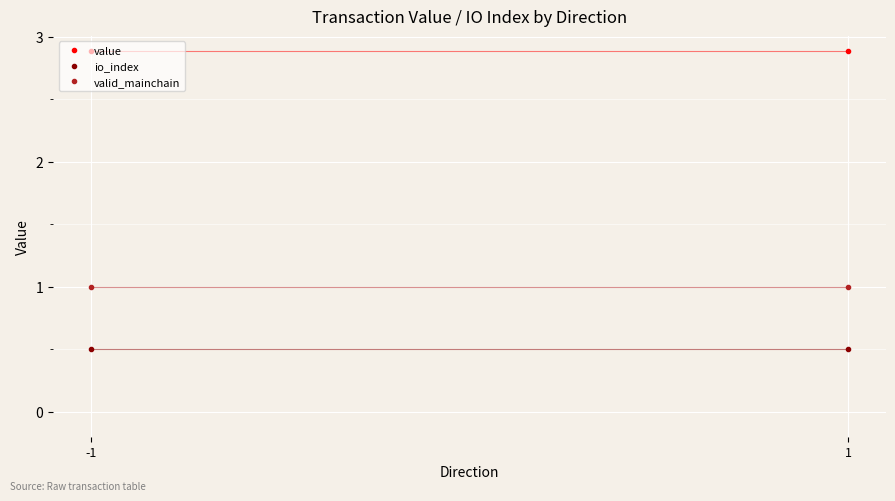

The valid_mainchain series shows 1.0 at 1. True or false?

True